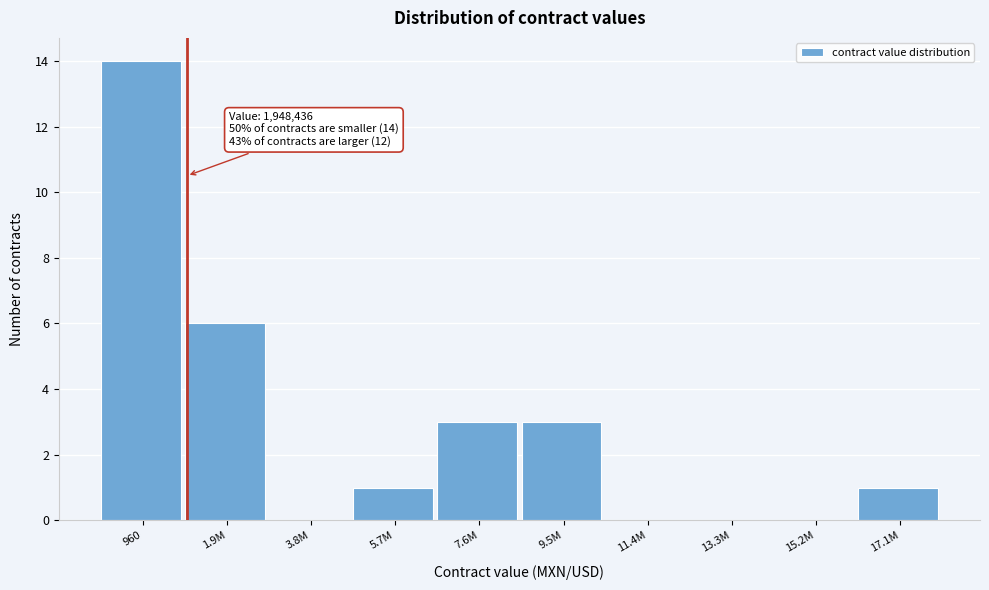

Reading right to left, extract all data points from this chart.

17.1M=1	15.2M=0	13.3M=0	11.4M=0	9.5M=3	7.6M=3	5.7M=1	3.8M=0	1.9M=6	960=14